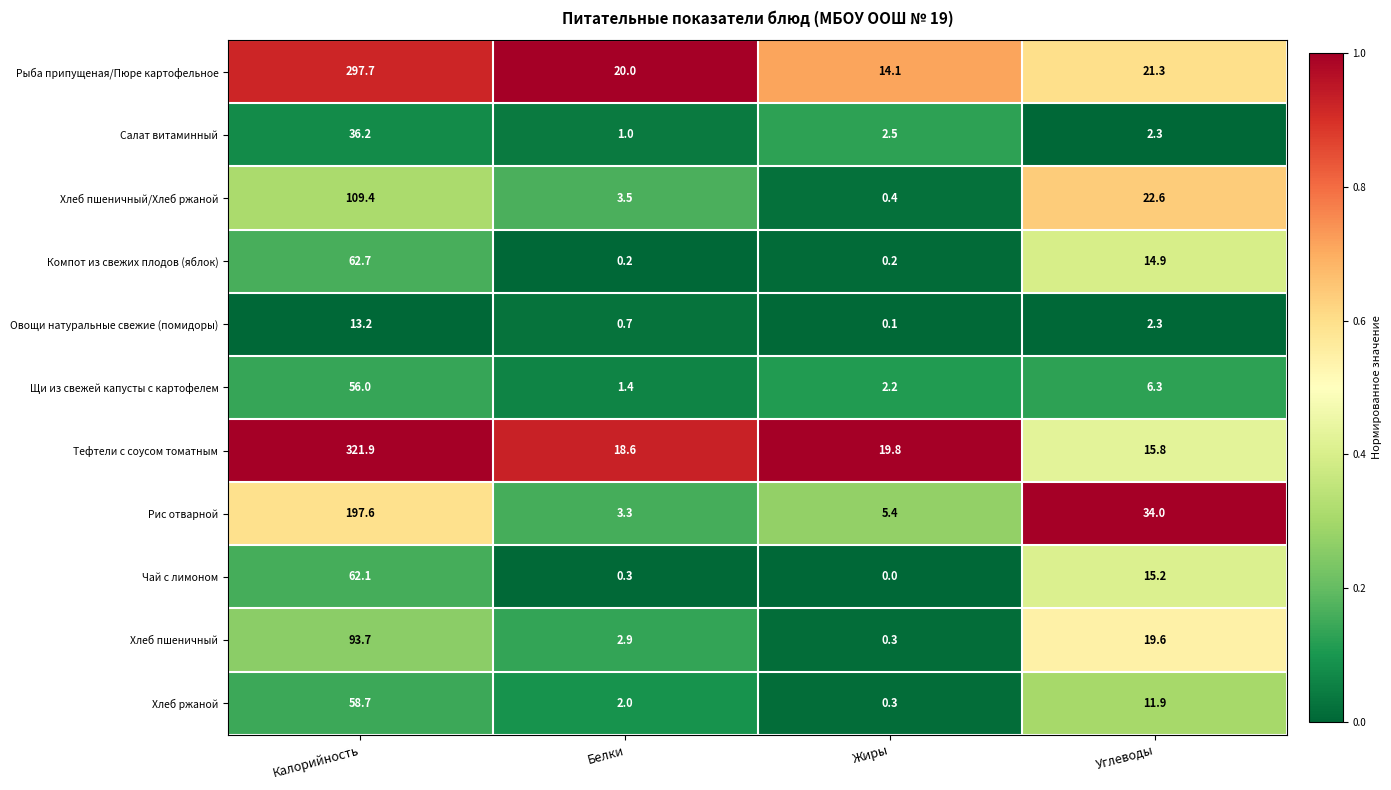

At which label does Чай с лимоном first exceed 15?

Калорийность